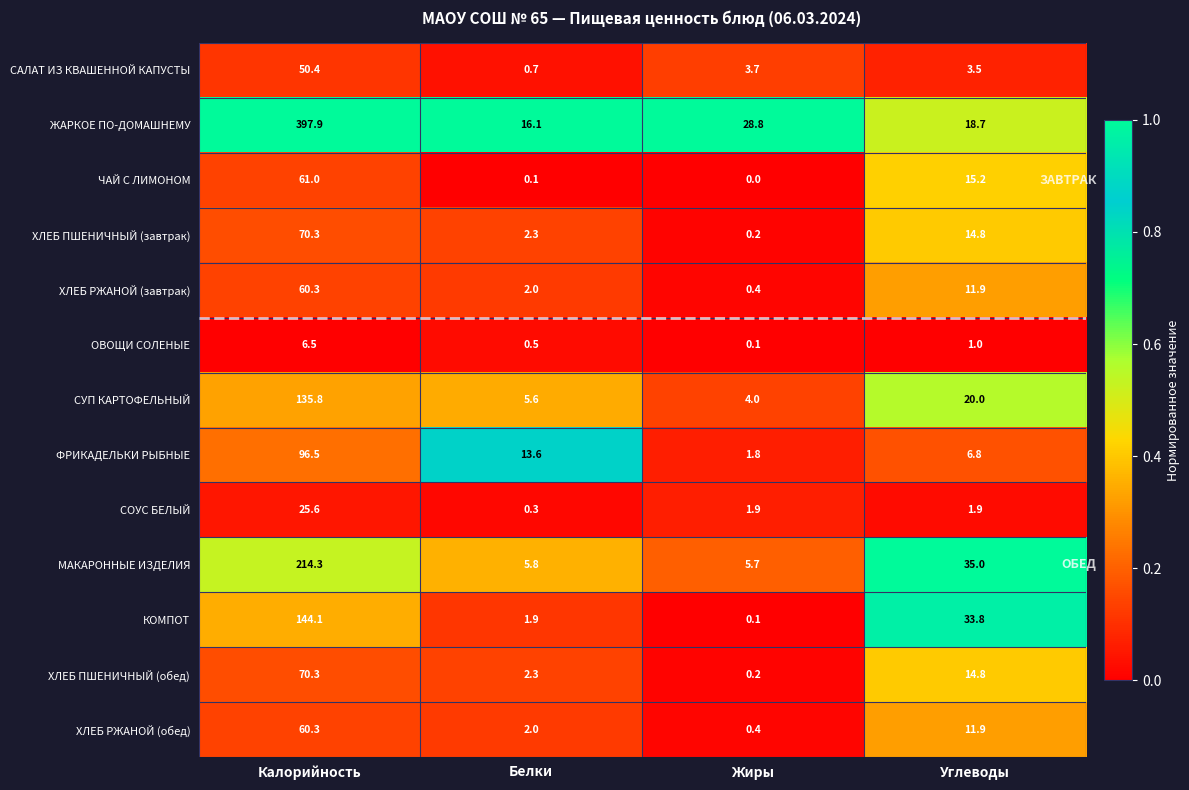

Rank the categories by ЖАРКОЕ ПО-ДОМАШНЕМУ value from highest to lowest.

Калорийность, Жиры, Углеводы, Белки